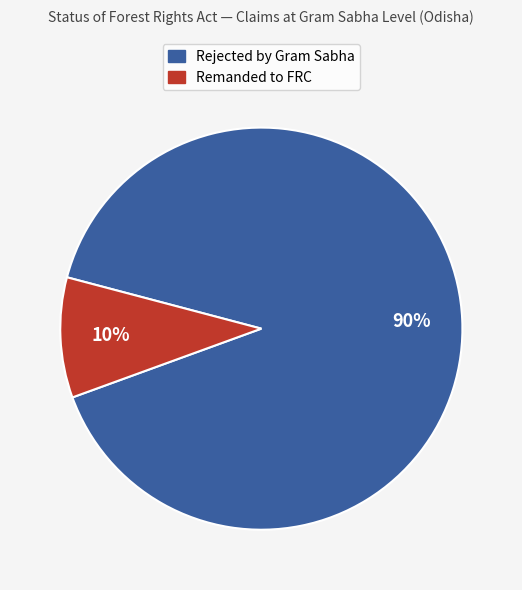

Is there any slice that represents more than half of the pie?

Yes